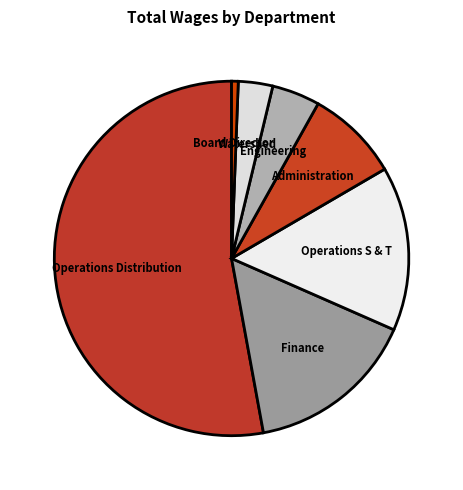

True or false: Board Director accounts for 1% of the total.

True